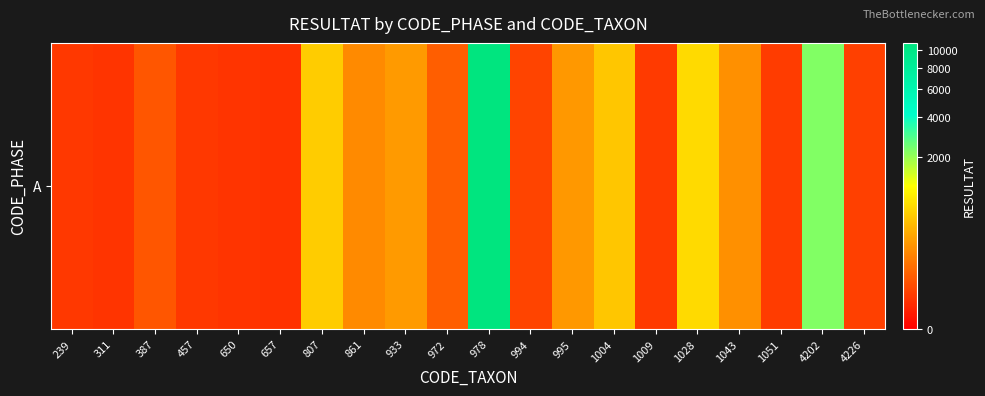

Rank the categories by value from highest to lowest.

978, 4202, 1028, 807, 1004, 933, 995, 1043, 861, 972, 387, 994, 4226, 1051, 1009, 239, 457, 311, 650, 657